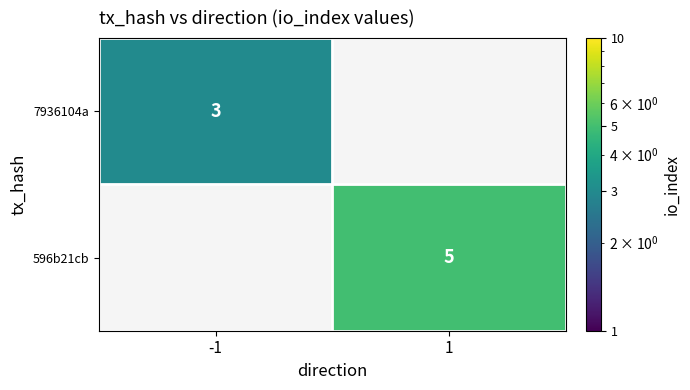

Is it true that 7936104a equals 3 at -1?

True